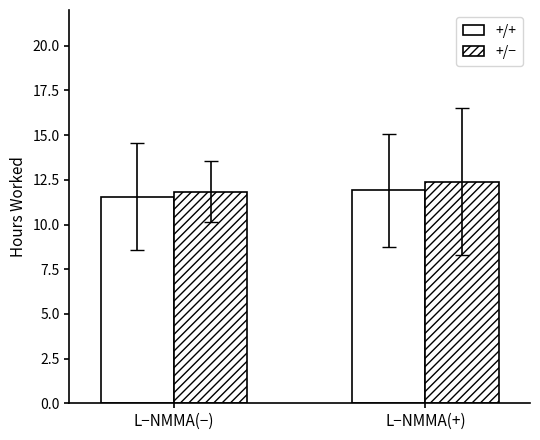

Is it true that +/− equals 11.8 at L−NMMA(−)?

True